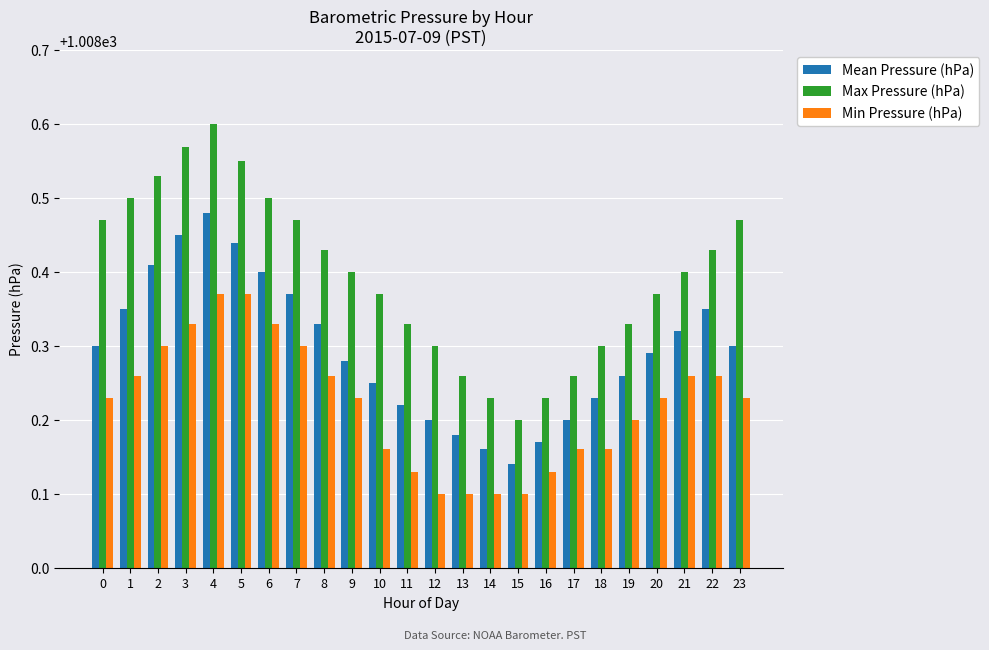

What is the difference between the highest and lowest values at 10?

0.2